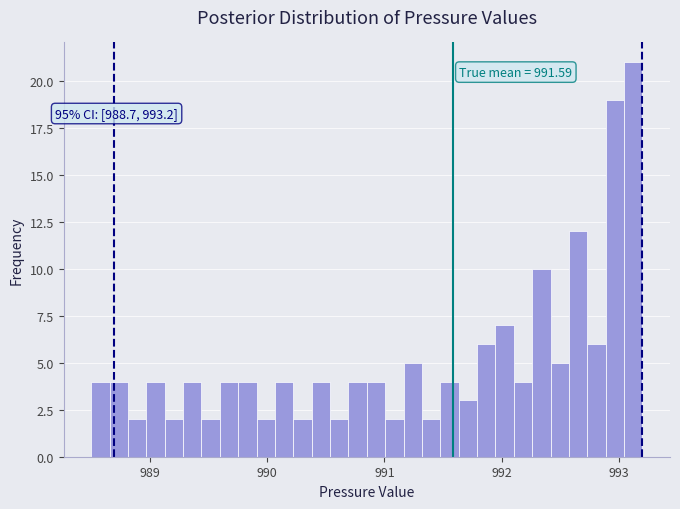

Around what value on the x-axis is the tallest bar? Give the approximate position of its centre, as read against the axis.

993.1